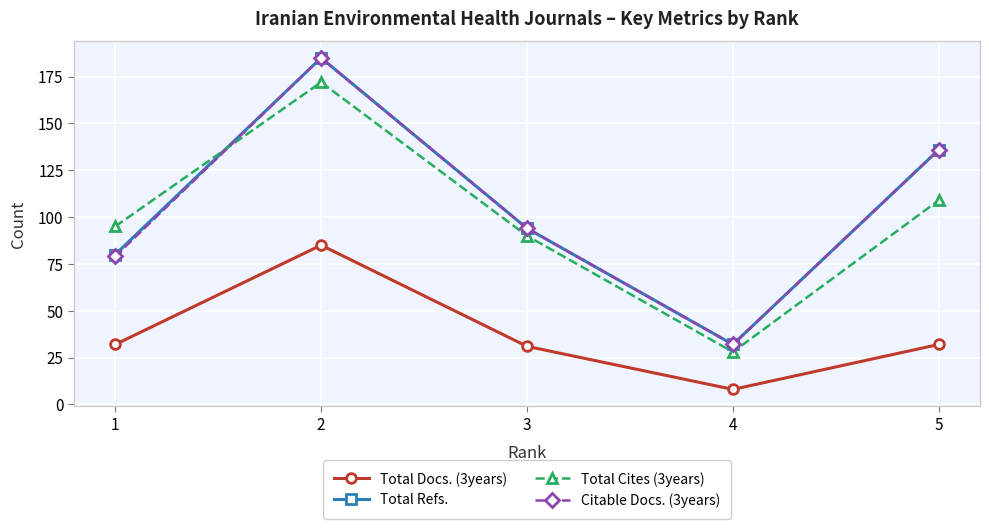

What is the average value of the Citable Docs. (3years) series?

105